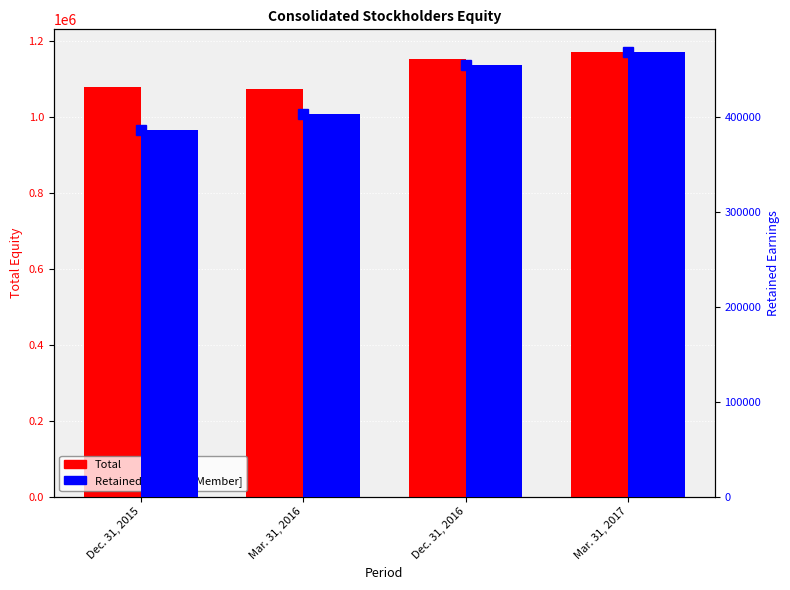

List the series in order of their peak value, lowest first.

Retained Earnings [Member], Total